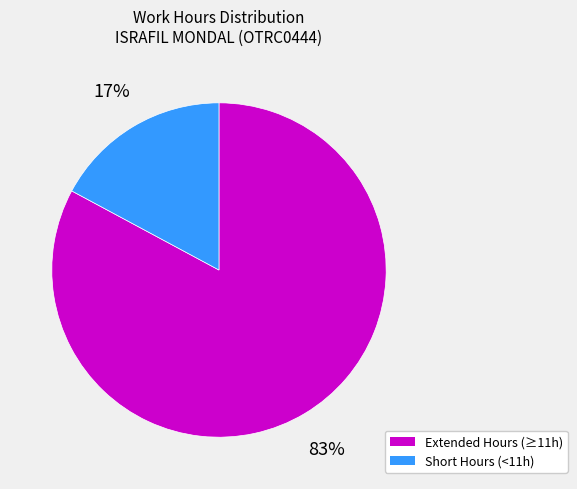

Do Short Hours (<11h) and Extended Hours (≥11h) together represent more than half of the pie?

Yes